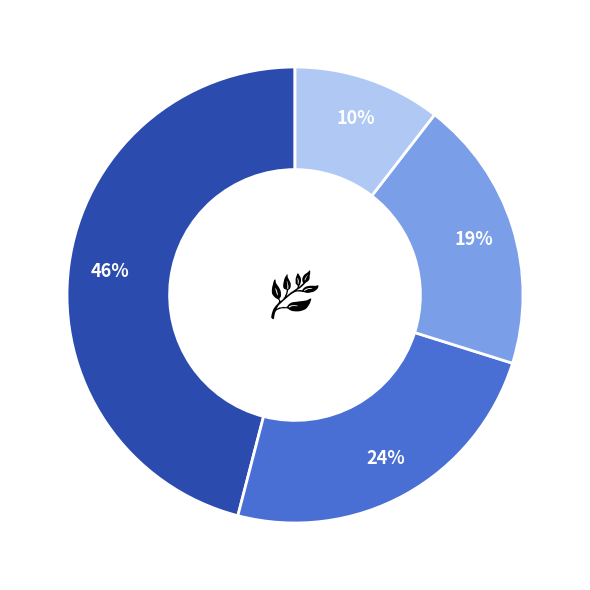

To the nearest percent, what is the average slice percentage?

25%